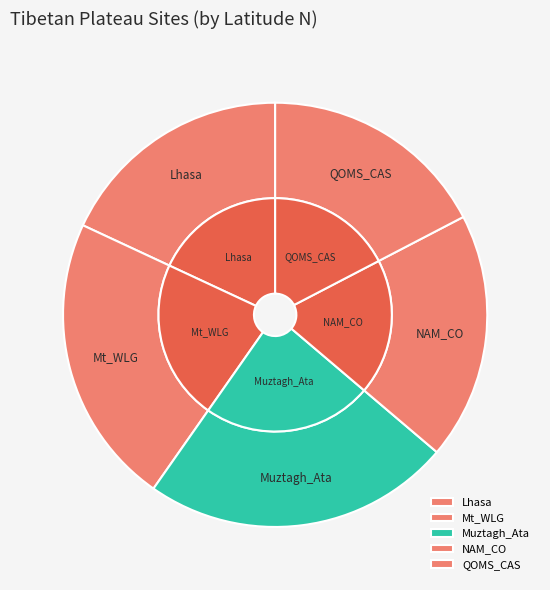

Is QOMS_CAS the majority of the pie?

No